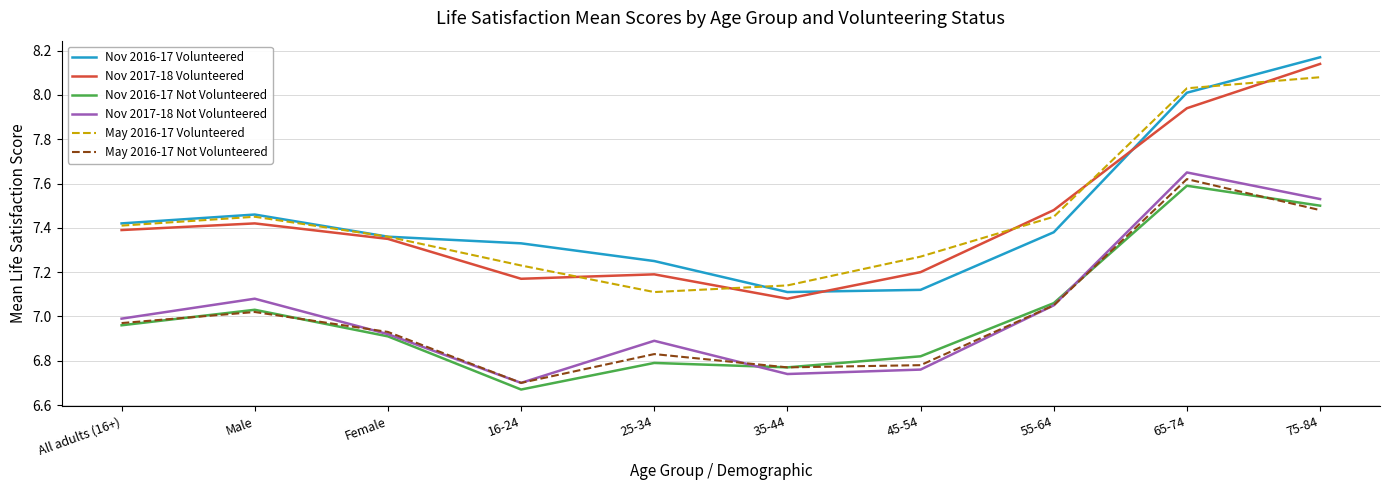

Is the value of Nov 2017-18 Not Volunteered at Female greater than the value of May 2016-17 Not Volunteered at 65-74?

No